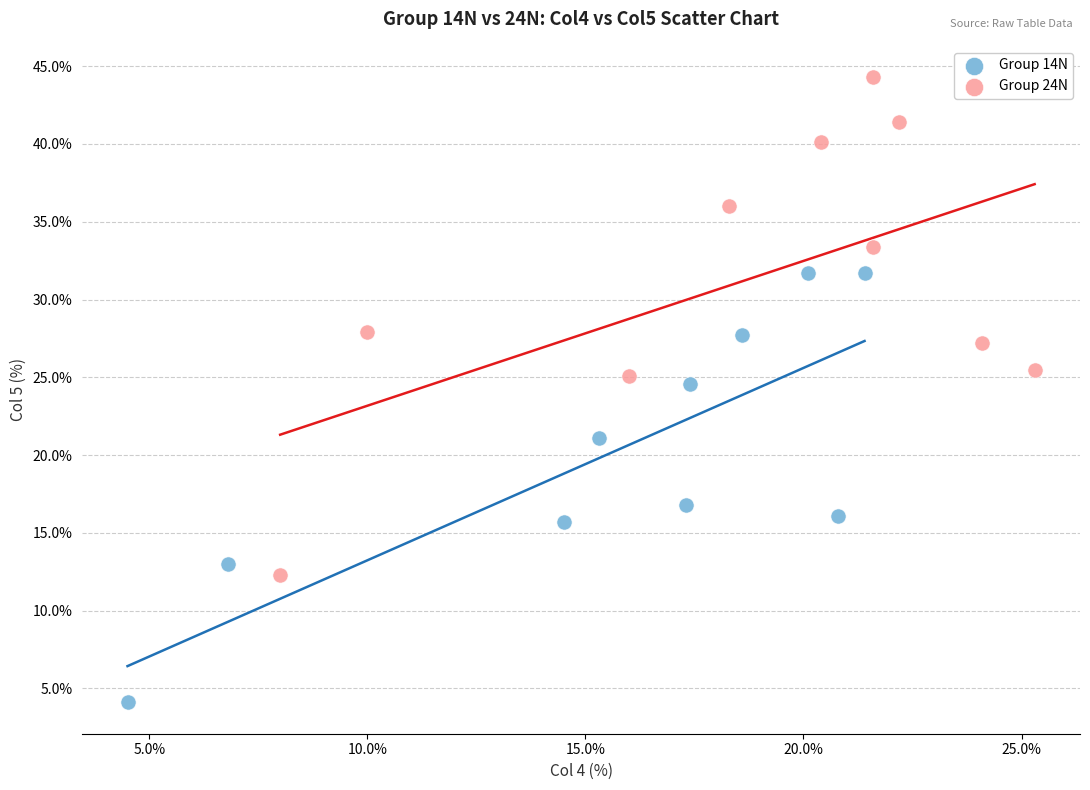

Which series has the widest spread of Y values?

Group 24N